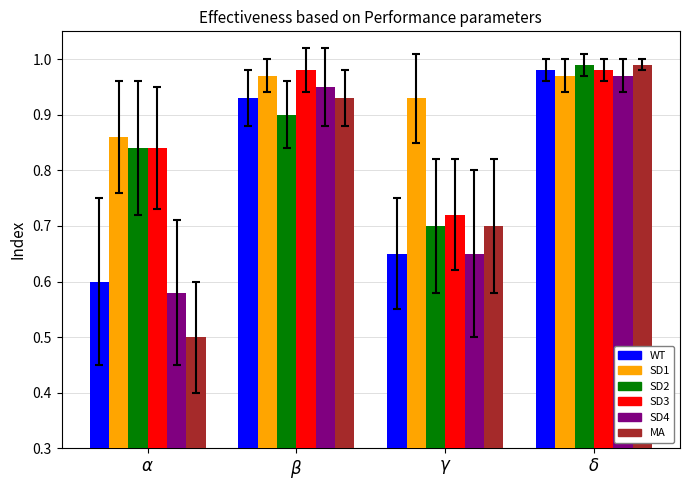

At which category is the sum across all series the highest?

$\delta$